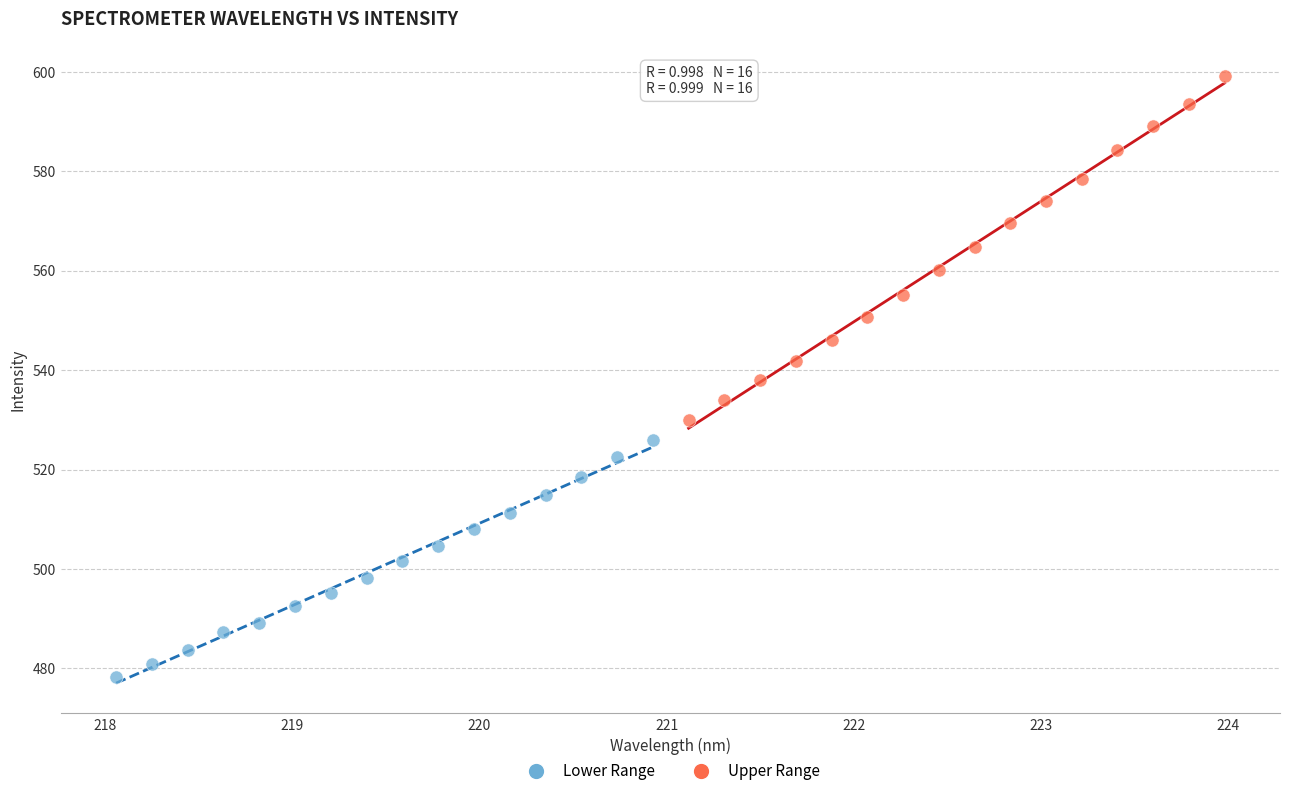

Which series contains the lowest Y value?

Lower Range